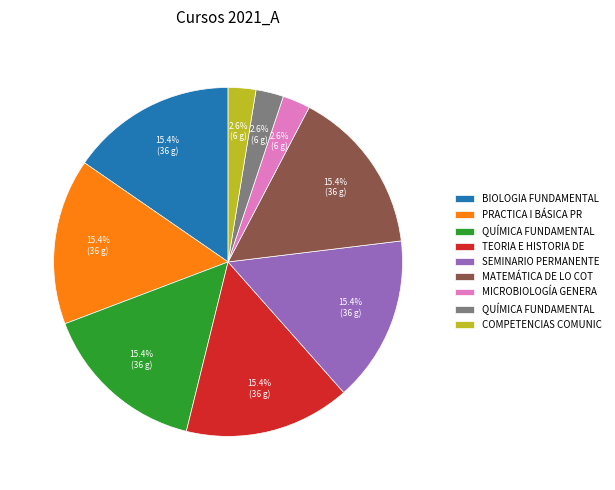

Is there any slice that represents more than half of the pie?

No